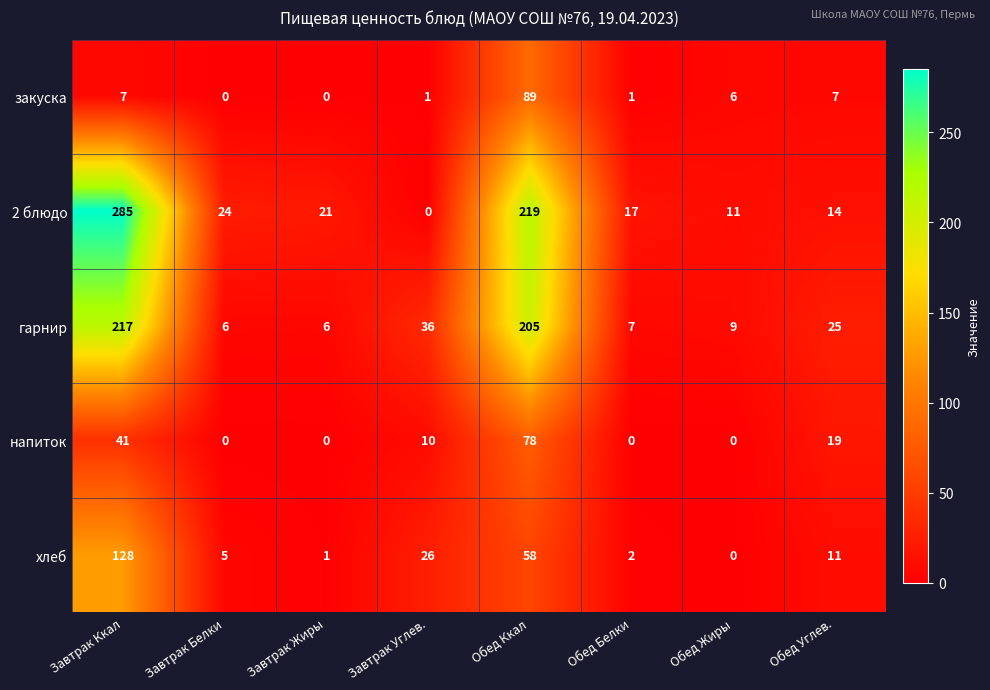

At which category does the chart reach its peak across all series?

Завтрак Ккал